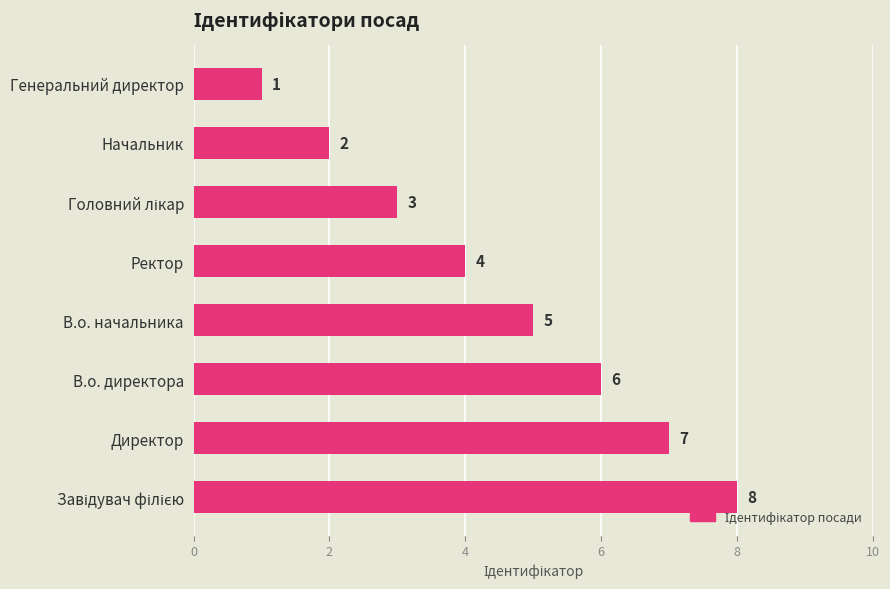

What is the difference between the maximum and minimum values?

7